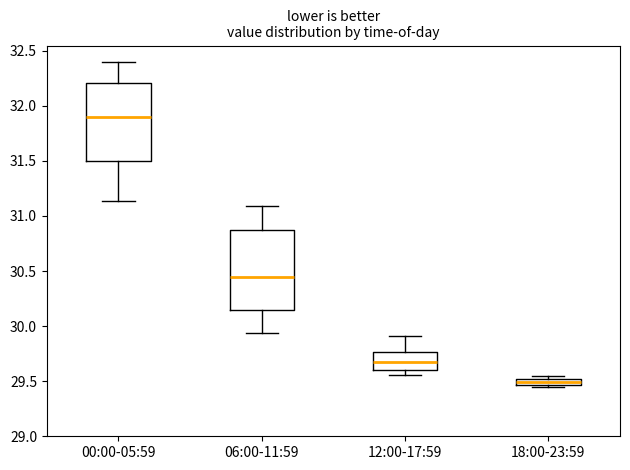

Which box has the highest median line?

00:00-05:59